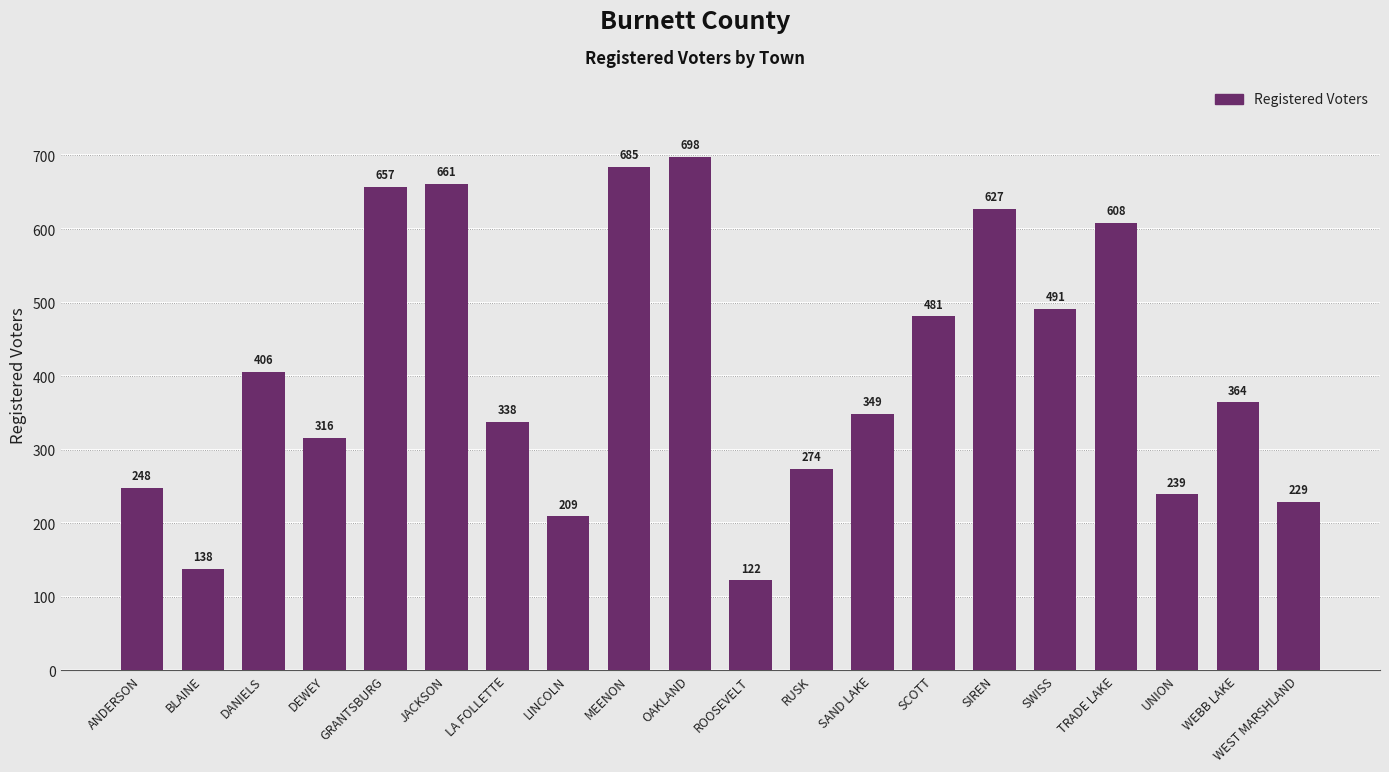

True or false: the data shows 661 at JACKSON.

True